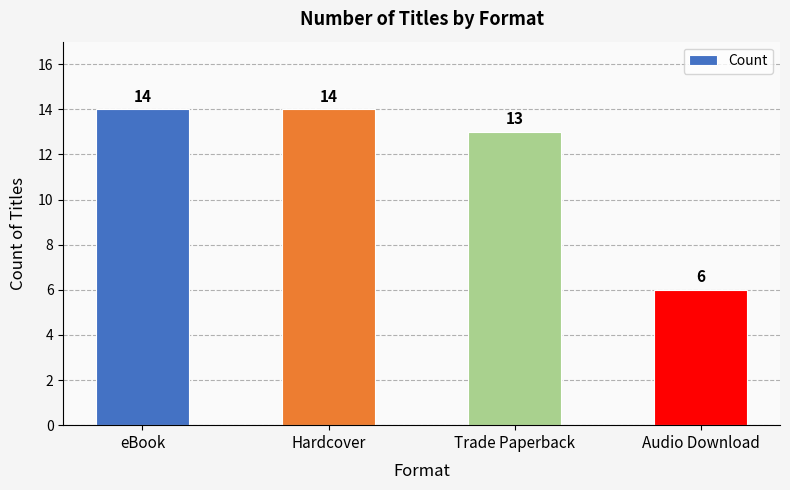

What is the difference between the maximum and minimum values?

8